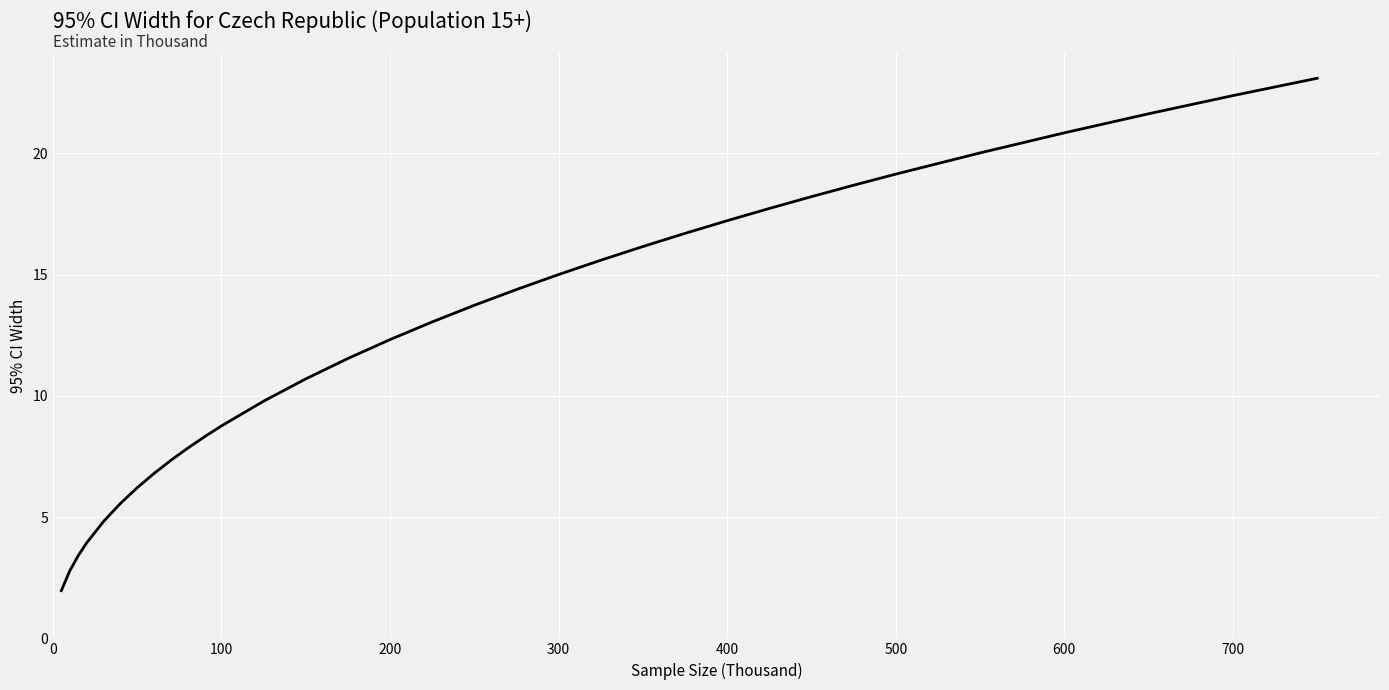

What is the sum of all values?

415.8